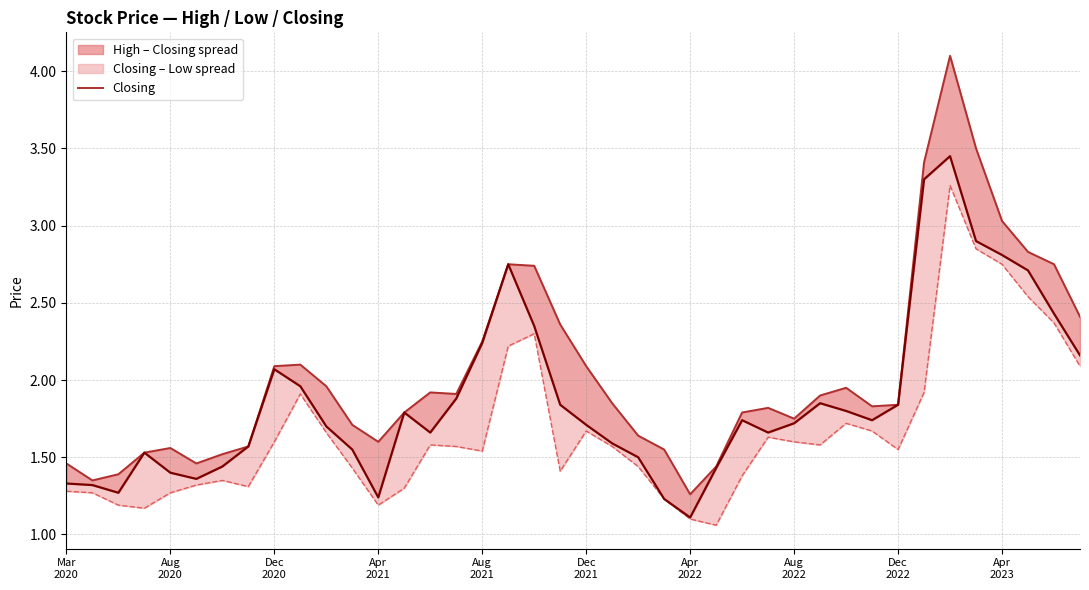

Which has a higher value, Apr
2021 or 32?

32